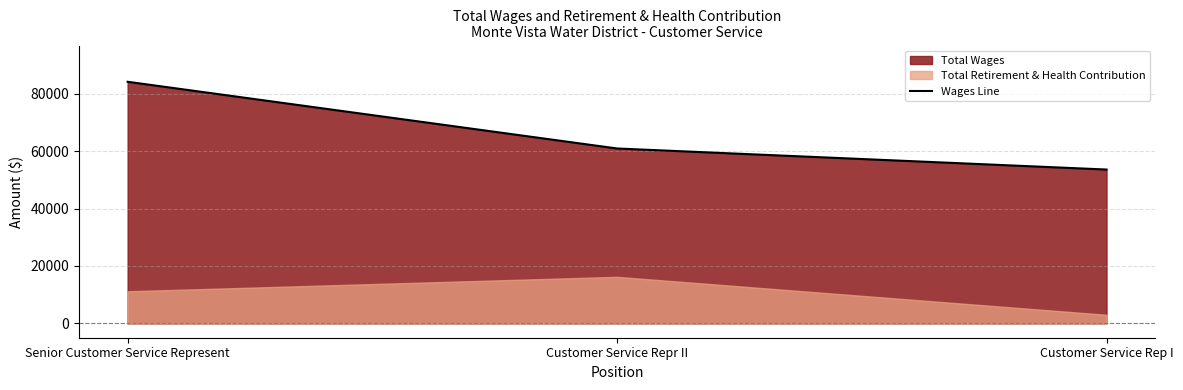

Rank the categories by value from lowest to highest.

Customer Service Rep I, Customer Service Repr II, Senior Customer Service Represent